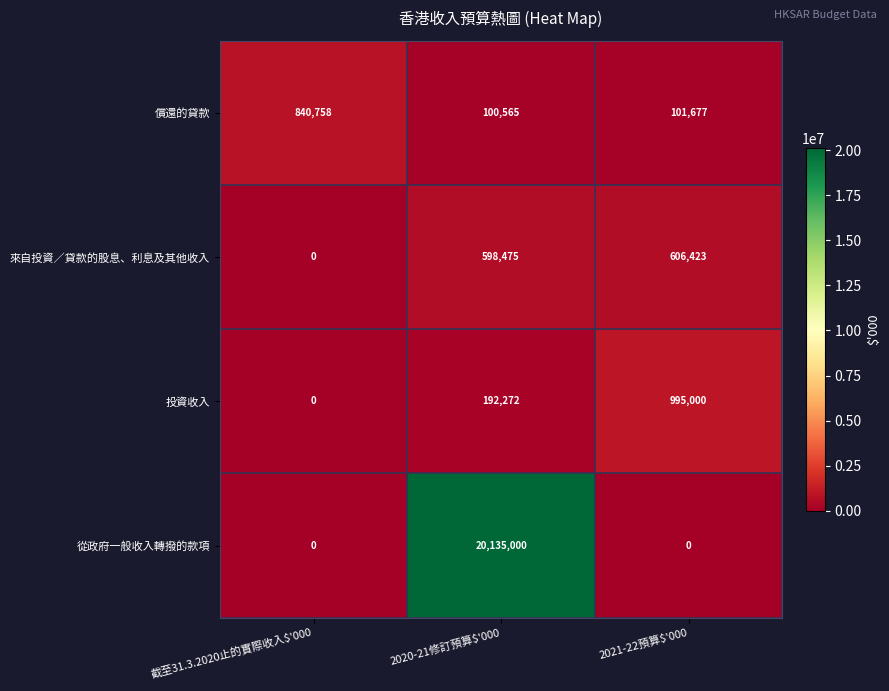

How many 投資收入 values are between 0 and 995000?

3